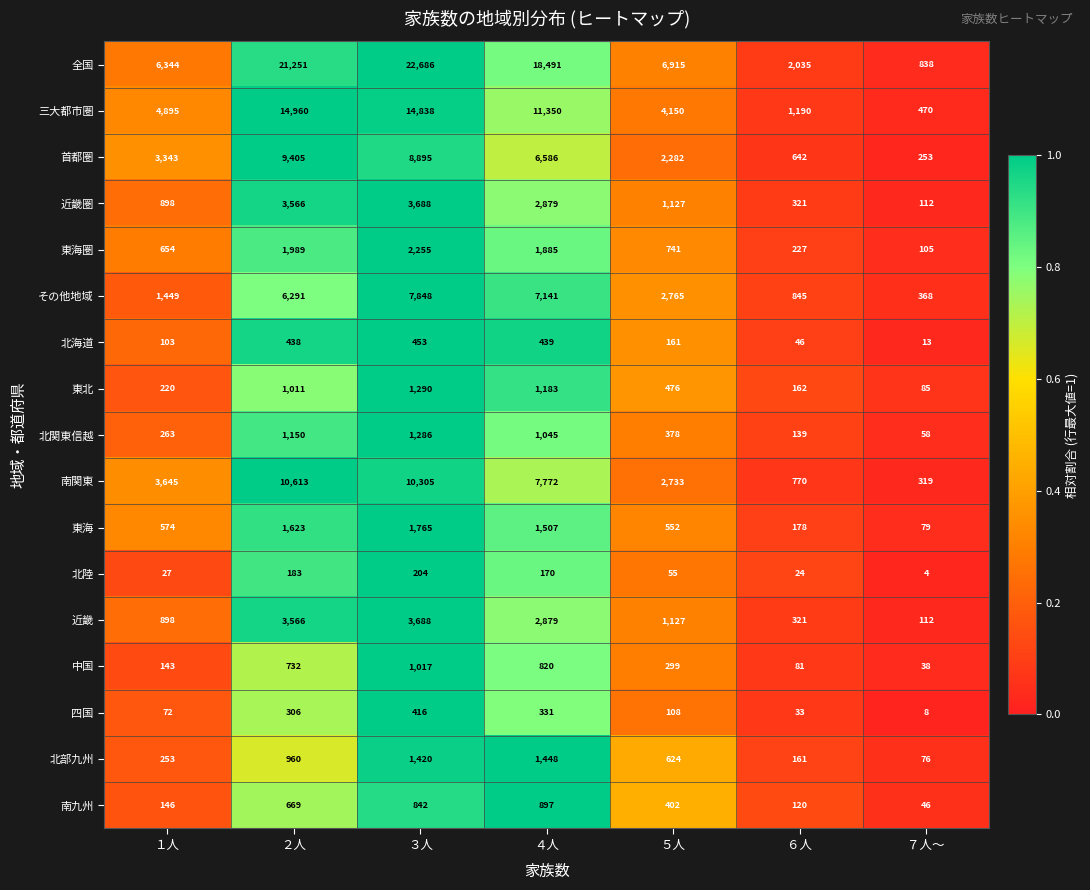

What is the total value across all series at ５人?

24895